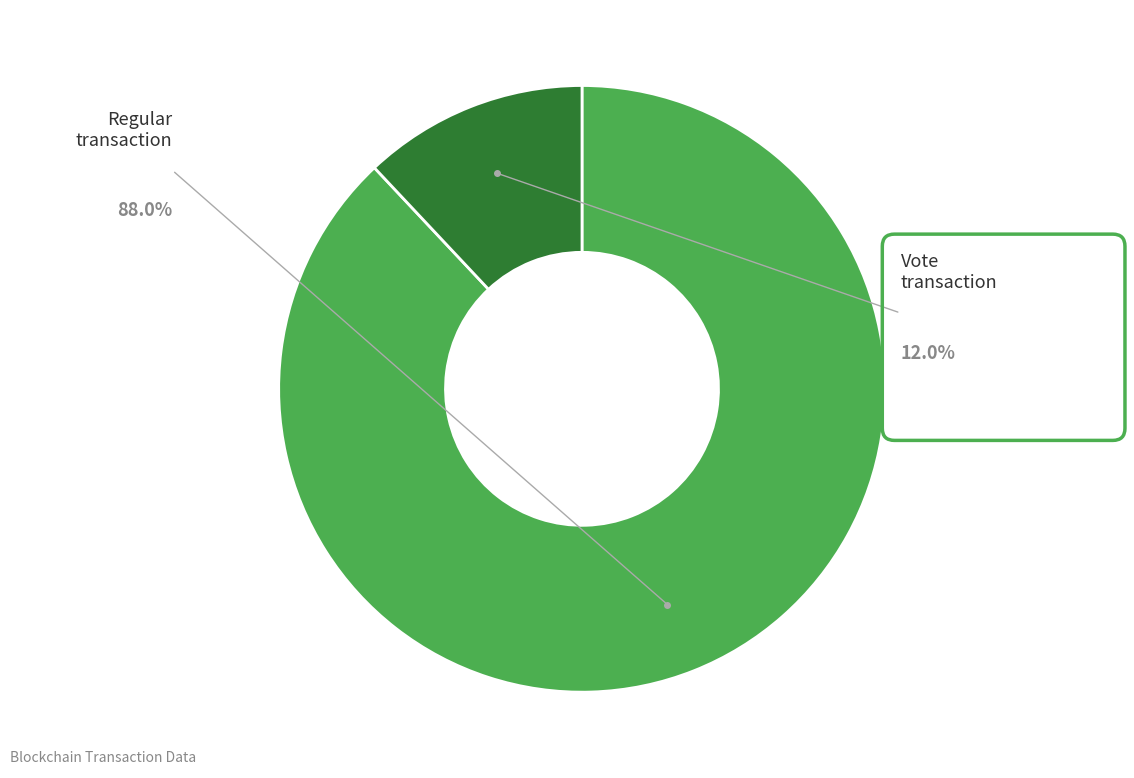

Rank the categories by value from highest to lowest.

Regular (io_index=22), Vote (io_index=3)